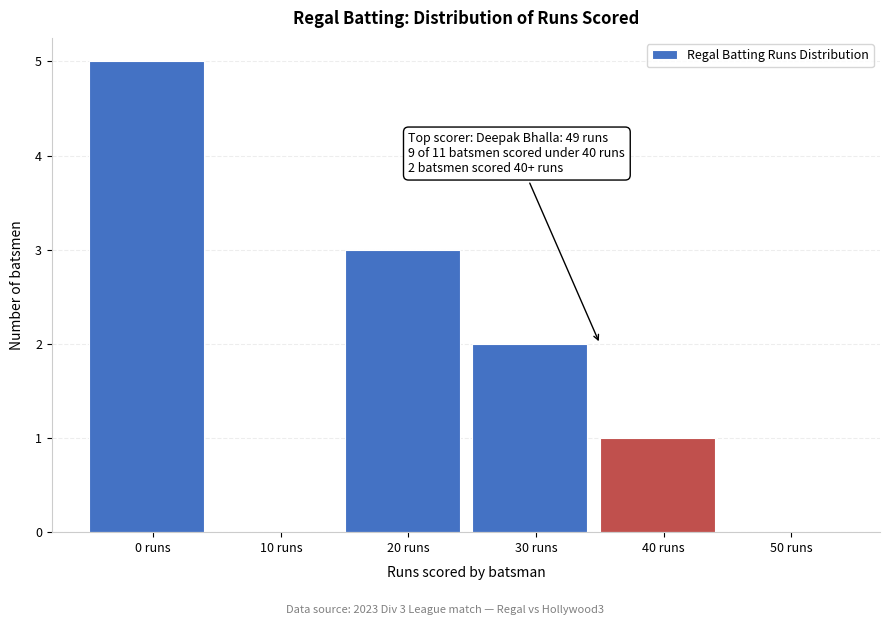

Reading left to right, extract all data points from this chart.

0 runs=5	10 runs=0	20 runs=3	30 runs=2	40 runs=1	50 runs=0